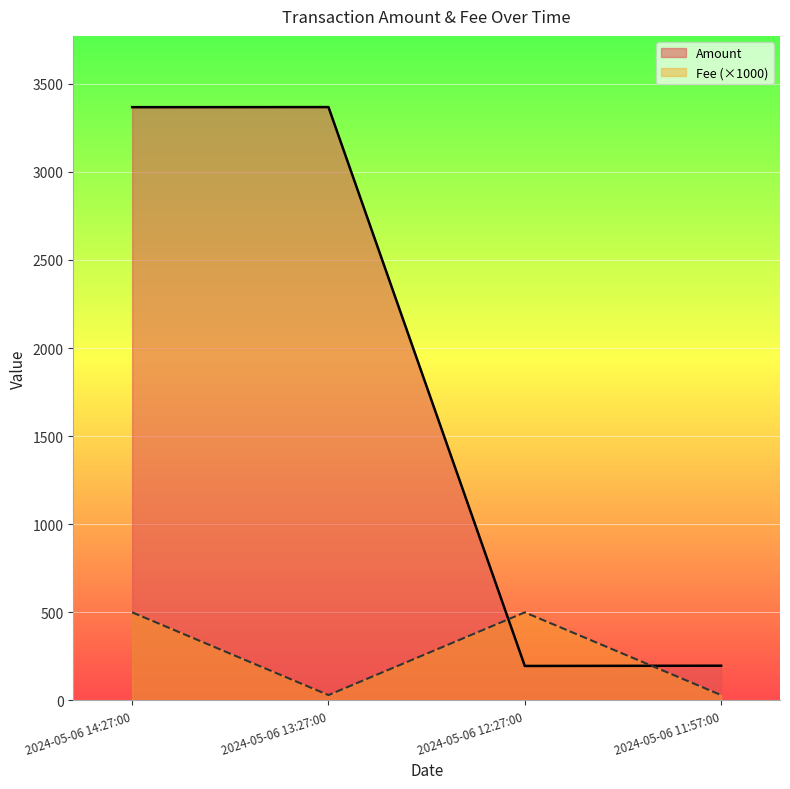

True or false: Fee and Amount cross at least once.

True